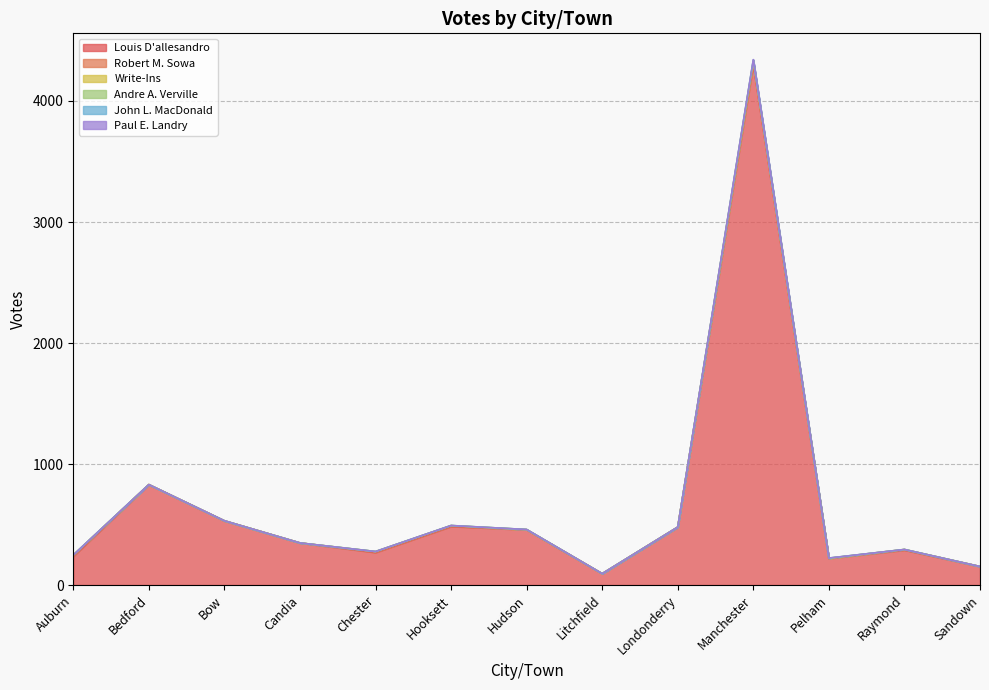

How many lines are shown in the chart?

6